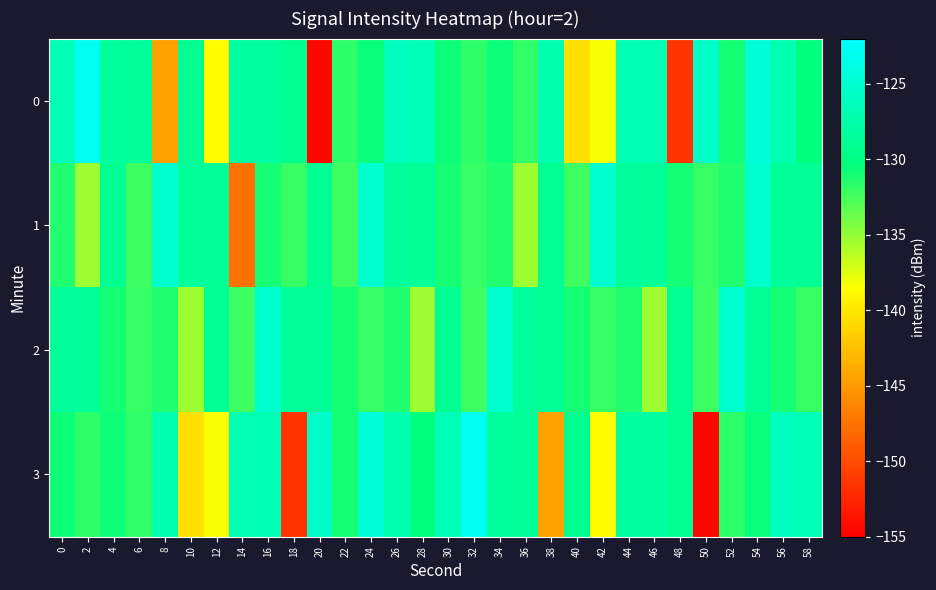

Reading right to left, list all the values displayed in this chart.

0: 58=-130.3	56=-127.2	54=-124.6	52=-130.9	50=-125.5	48=-151.5	46=-126.9	44=-127.1	42=-138.4	40=-140.5	38=-127.3	36=-131.9	34=-130.7	32=-131.7	30=-130.7	28=-126.7	26=-126.4	24=-130.6	22=-131.7	20=-154.5	18=-129.1	16=-128.1	14=-128.1	12=-138.5	10=-129.1	8=-144.5	6=-128.7	4=-128.4	2=-123.0	0=-126.7
1: 58=-128.8	56=-128.5	54=-125.2	52=-131.3	50=-132.0	48=-131.0	46=-128.8	44=-128.5	42=-125.2	40=-132.2	38=-129.1	36=-135.3	34=-131.3	32=-132.0	30=-131.0	28=-128.8	26=-128.5	24=-125.2	22=-132.2	20=-129.1	18=-132.0	16=-131.0	14=-147.7	12=-128.8	10=-128.5	8=-125.2	6=-132.2	4=-129.1	2=-135.3	0=-131.3
2: 58=-132.0	56=-131.0	54=-128.8	52=-125.2	50=-132.2	48=-129.1	46=-135.3	44=-131.3	42=-132.0	40=-131.0	38=-128.8	36=-128.5	34=-125.2	32=-132.2	30=-129.1	28=-135.3	26=-131.3	24=-132.0	22=-131.0	20=-128.8	18=-128.5	16=-125.2	14=-132.2	12=-129.1	10=-135.3	8=-131.3	6=-132.0	4=-131.0	2=-128.8	0=-128.5
3: 58=-126.7	56=-126.4	54=-130.6	52=-131.7	50=-154.5	48=-129.1	46=-128.1	44=-128.1	42=-138.5	40=-129.1	38=-144.5	36=-128.7	34=-128.4	32=-123.0	30=-126.7	28=-130.3	26=-127.2	24=-124.6	22=-130.9	20=-125.5	18=-151.5	16=-126.9	14=-127.1	12=-138.4	10=-140.5	8=-127.3	6=-131.9	4=-130.7	2=-131.7	0=-130.7